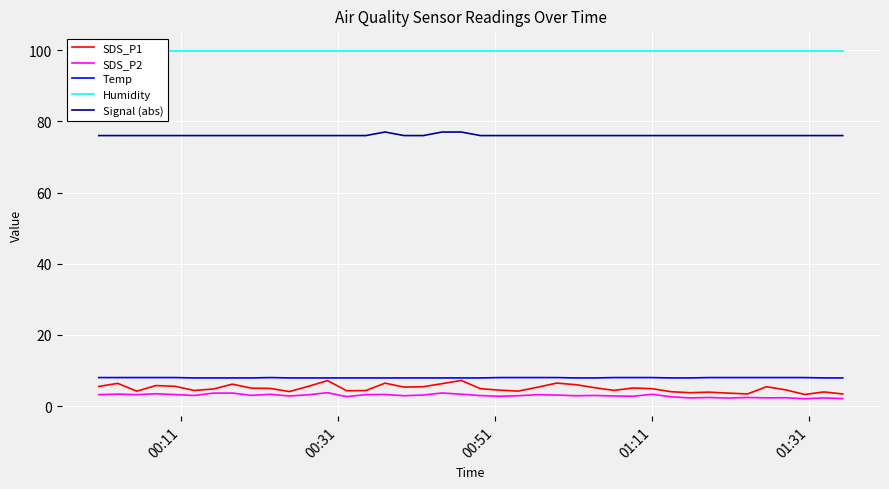

Which series has the largest range (max minus min)?

SDS_P1